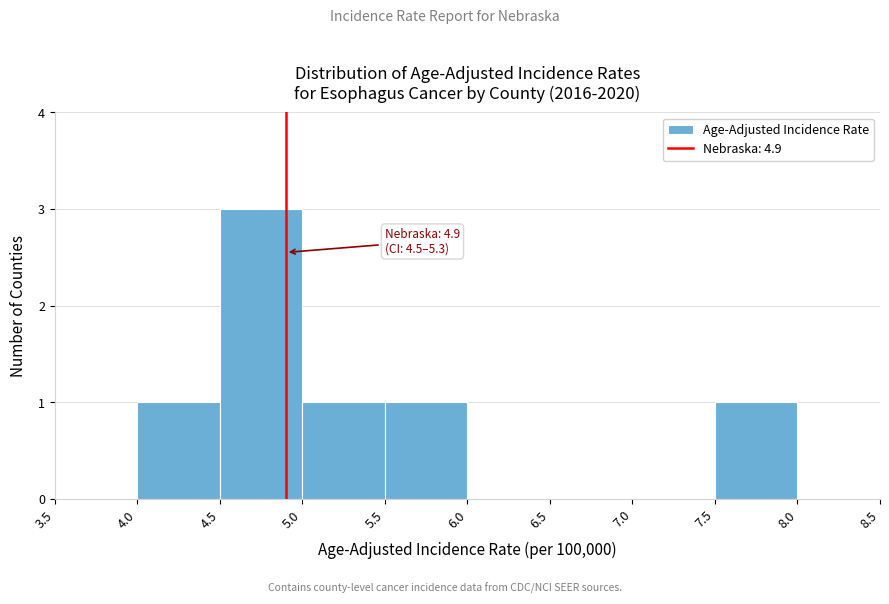

Which range on the x-axis has the tallest bar?

4.5 to 5.0